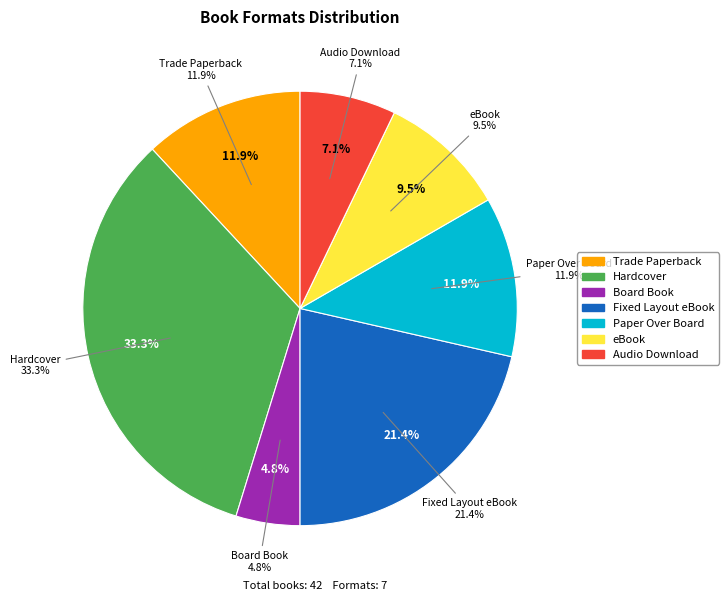

Is there any slice that represents more than half of the pie?

No